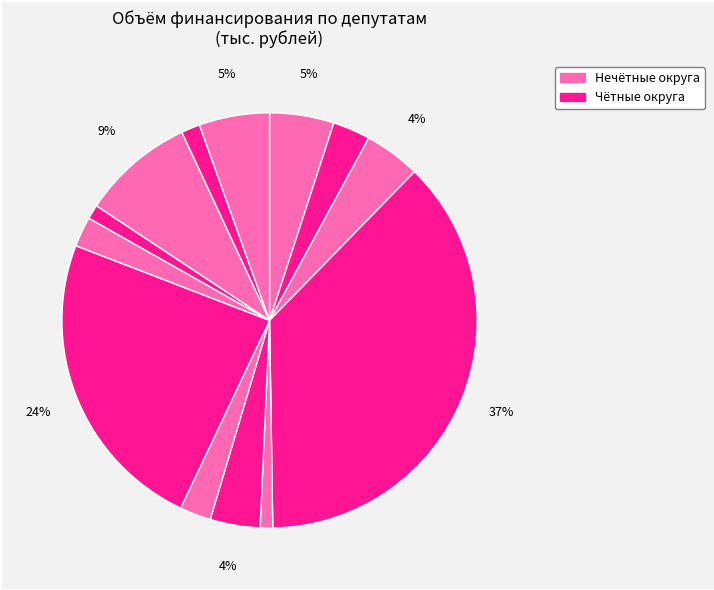

How many segments does this pie chart have?

13